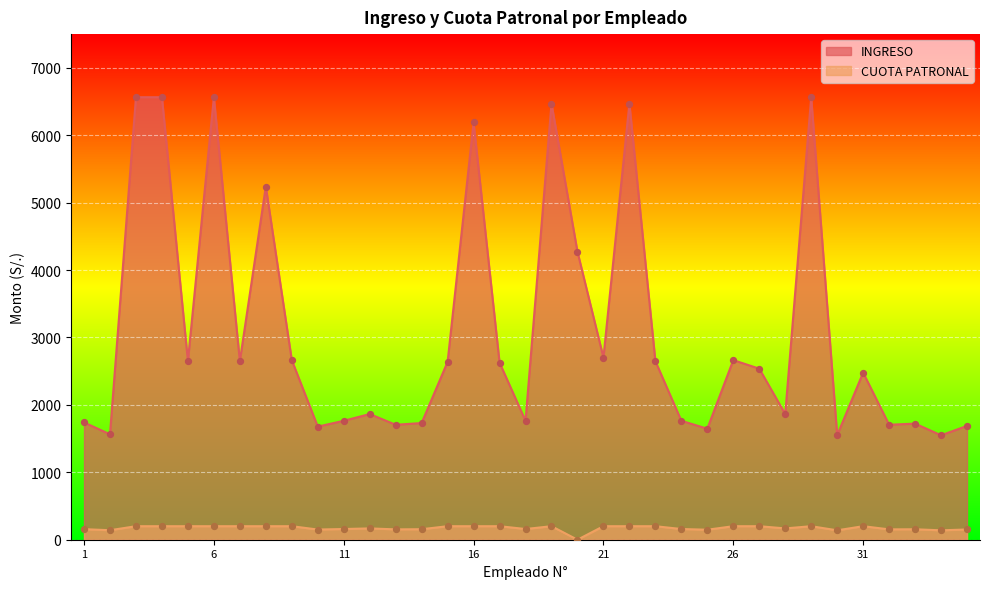

What is the total value across all series at 26?

2864.7